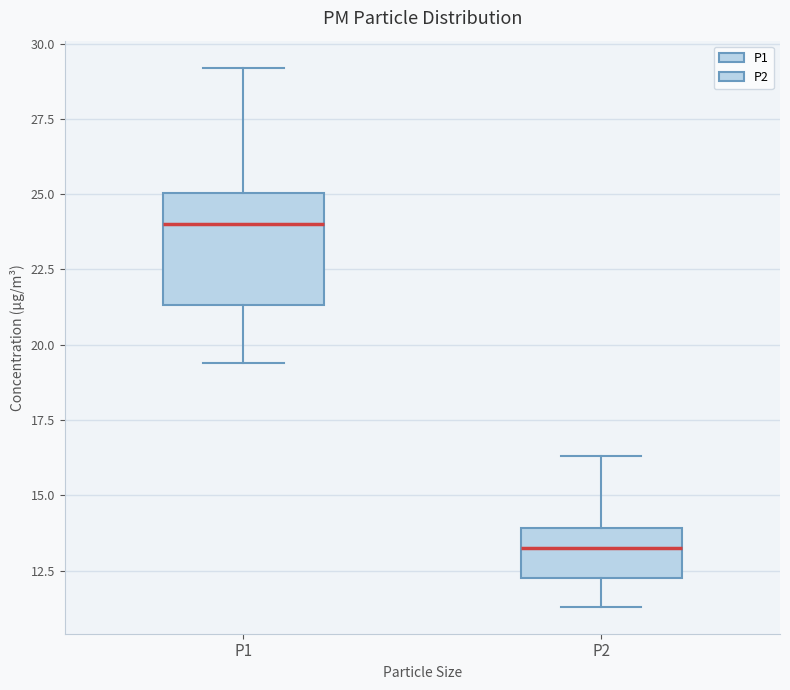

Where is the upper edge of the box for P2 on the y-axis? The values are not printed on the chart, so give them approximately, as read against the axis.

14.0